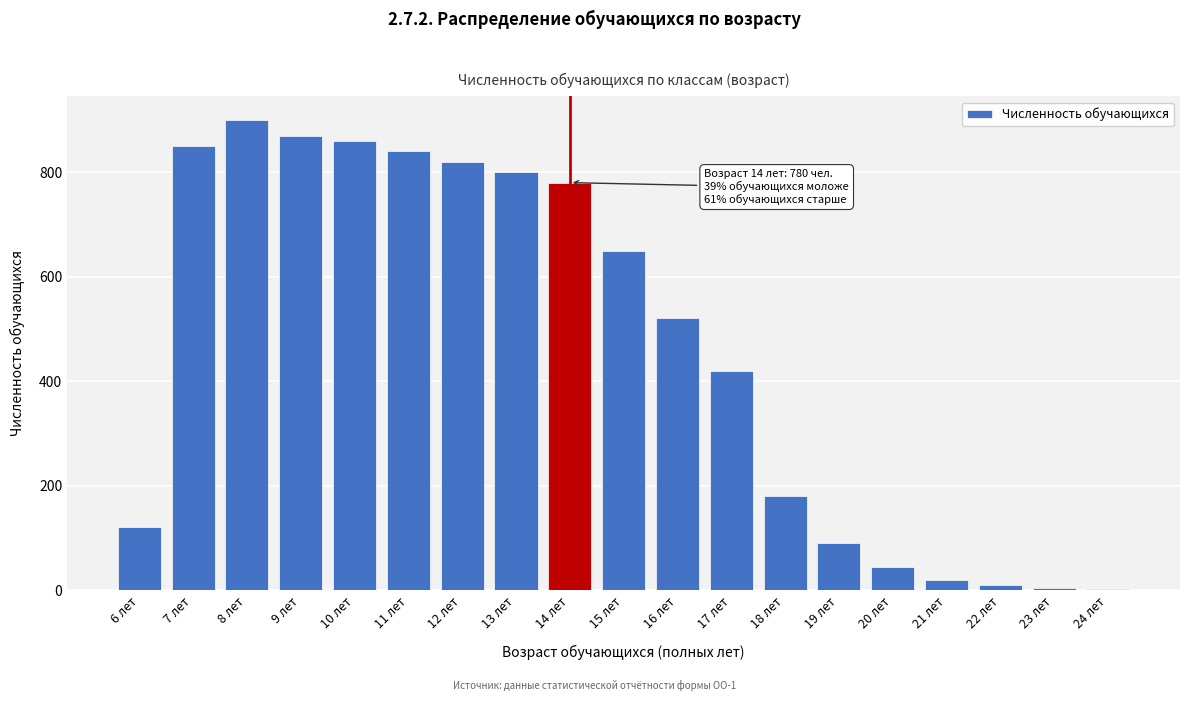

What is the label of the 1st bar from the right?

24 лет